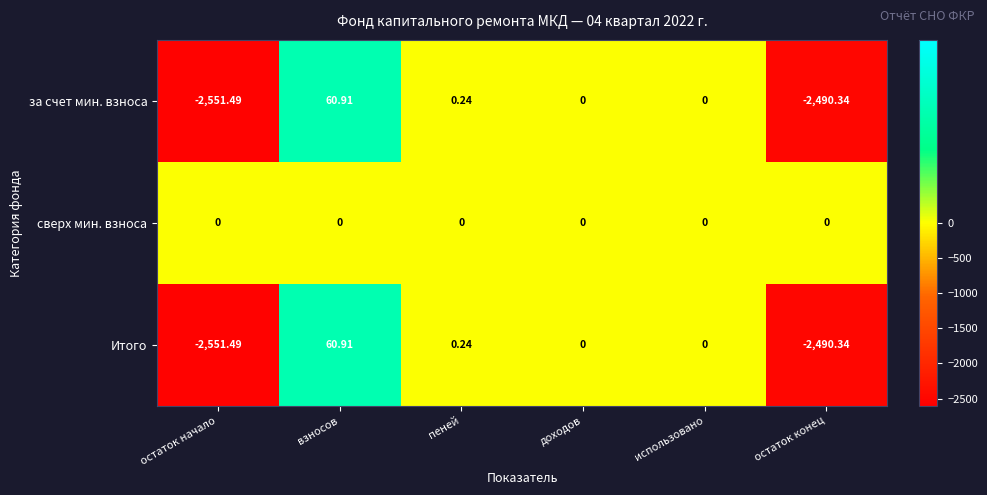

At which category is the sum across all series the highest?

взносов